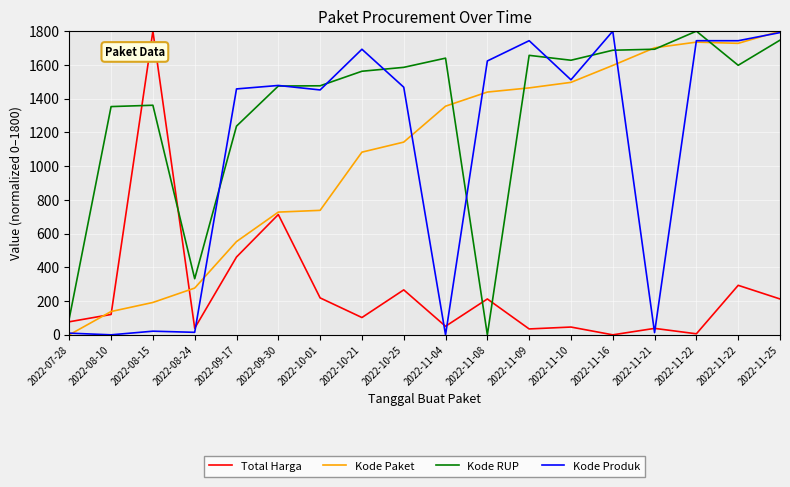

How many lines are shown in the chart?

4